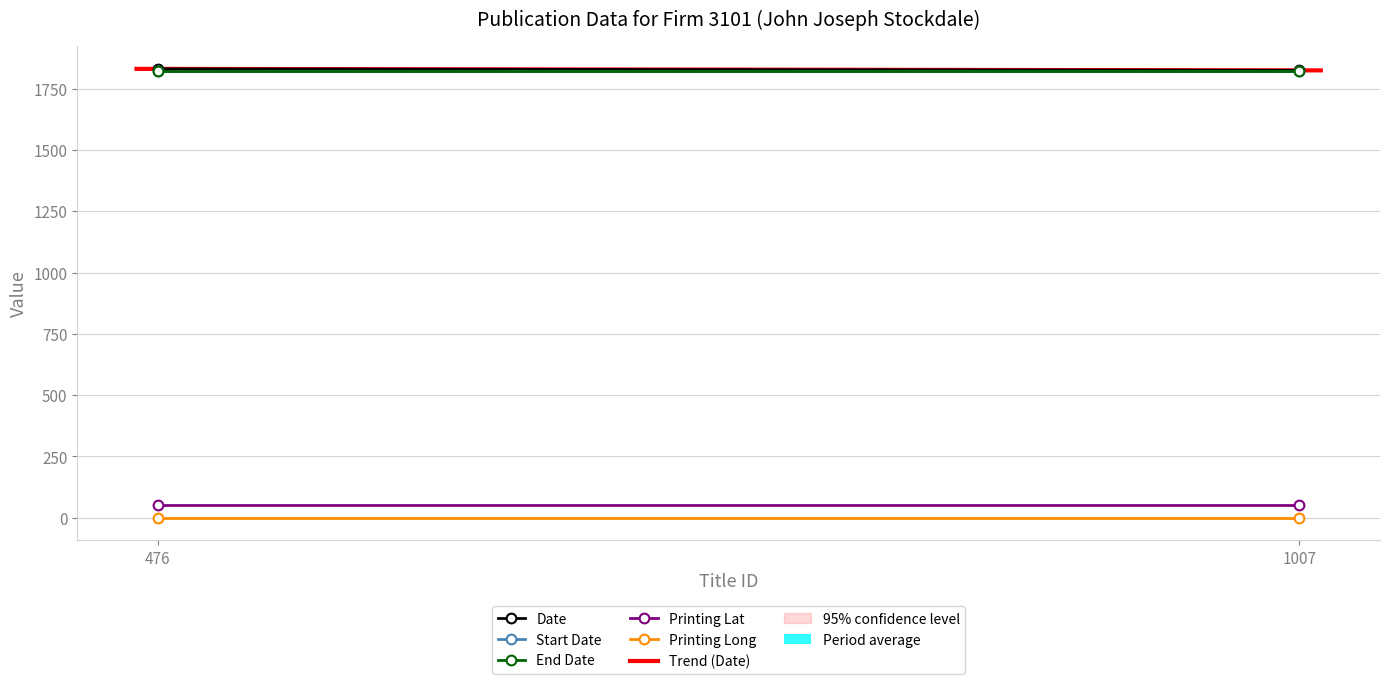

At which label does Date reach its minimum?

1007